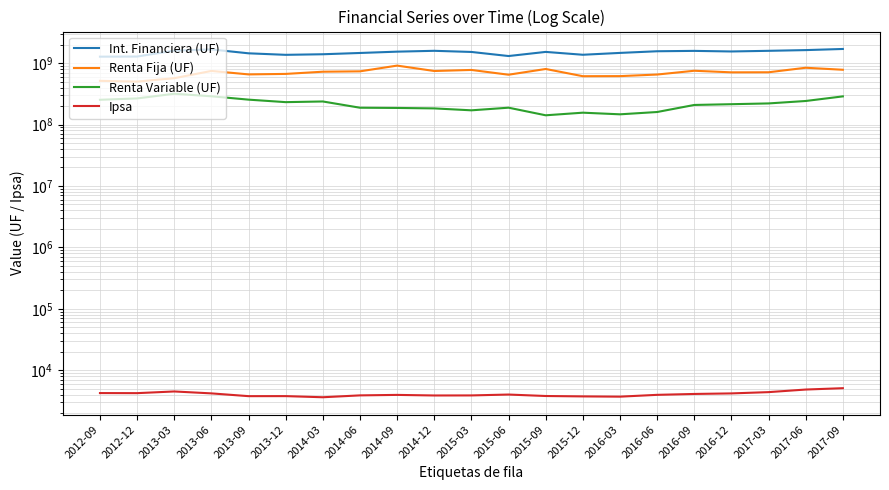

What is the difference between the maximum and second lowest values in the Renta Variable (UF) series?

170360073.5